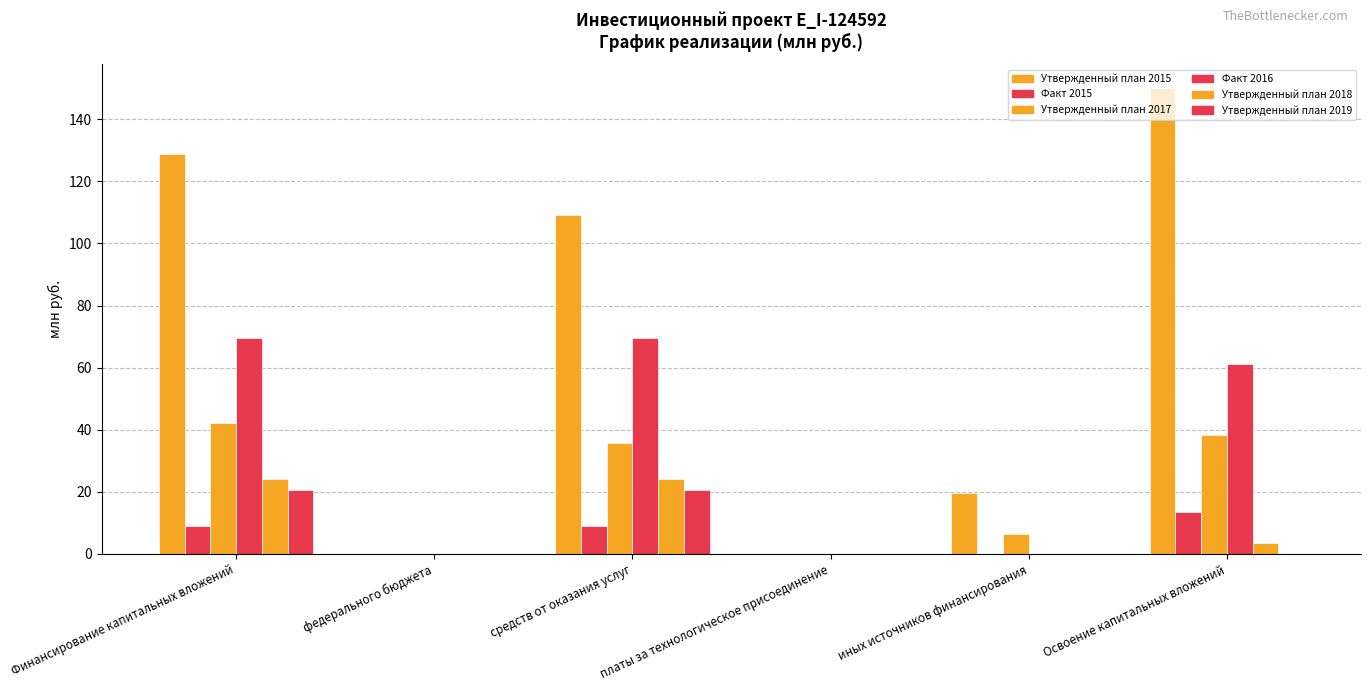

Where is Утвержденный план 2015 nearest to the value 75?

средств от оказания услуг